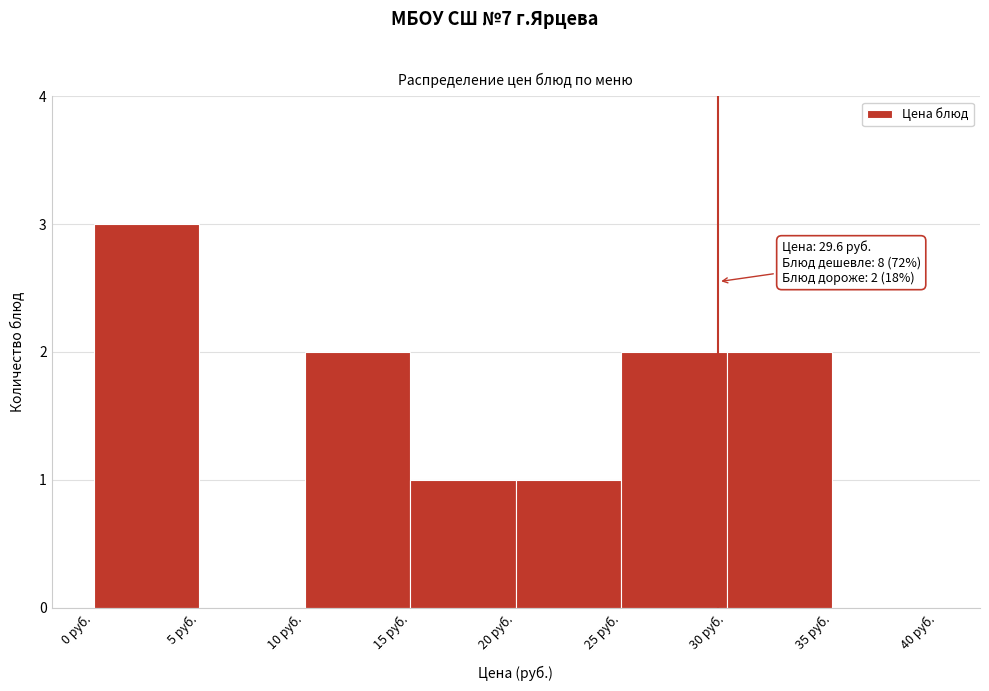

Over which range of the x-axis is the bar tallest?

0 to 5